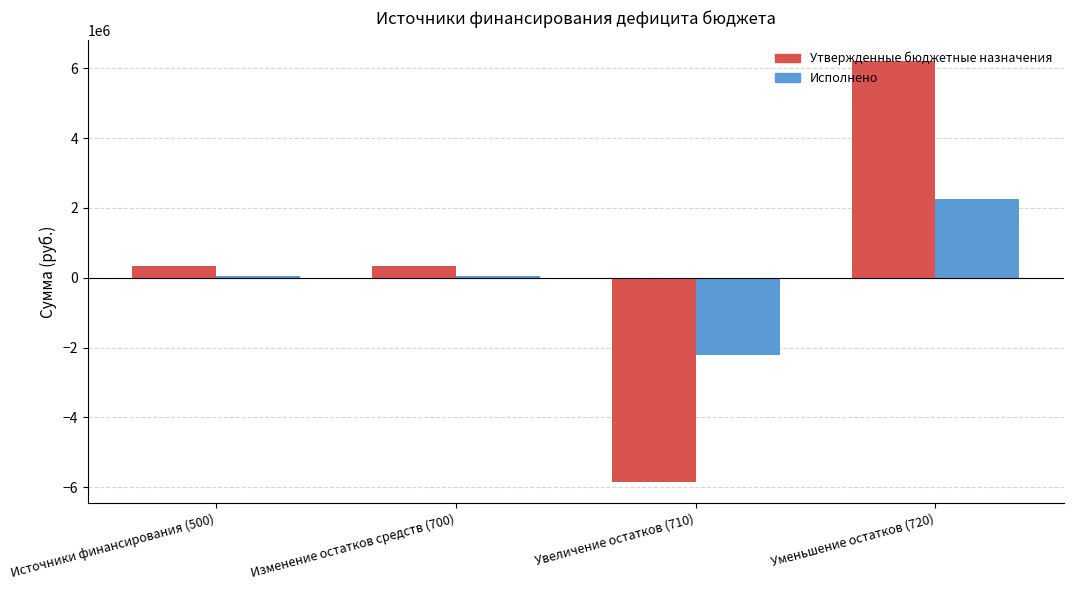

How many groups of bars are there?

4